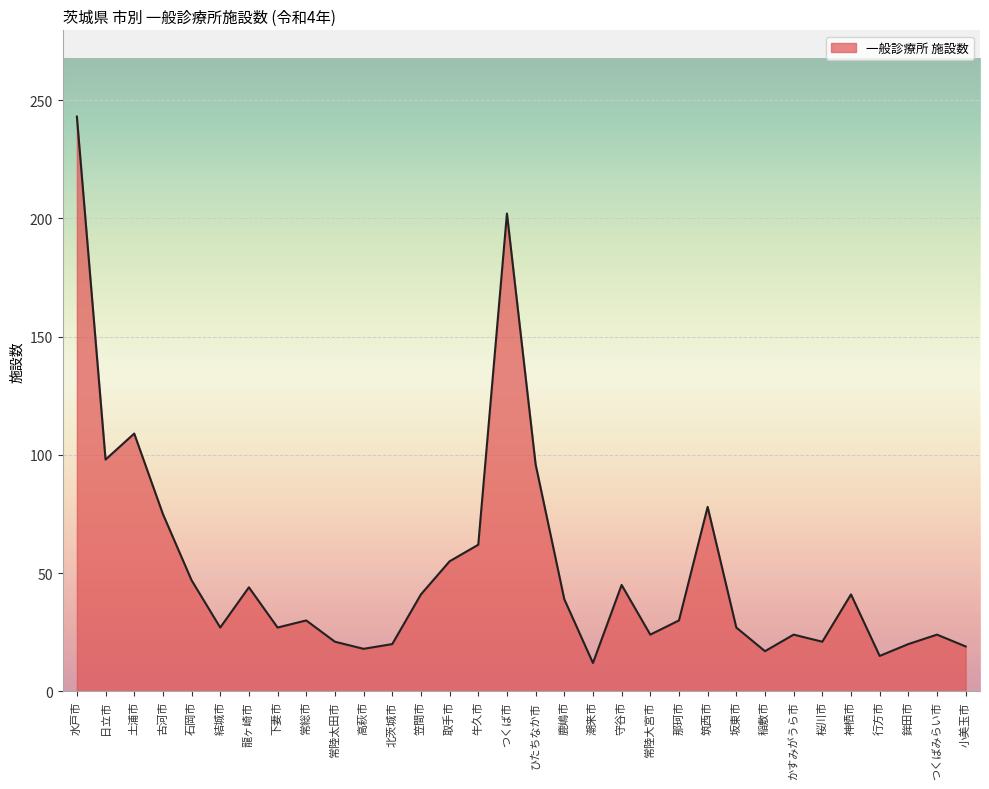

How many distinct data groups are displayed?

1